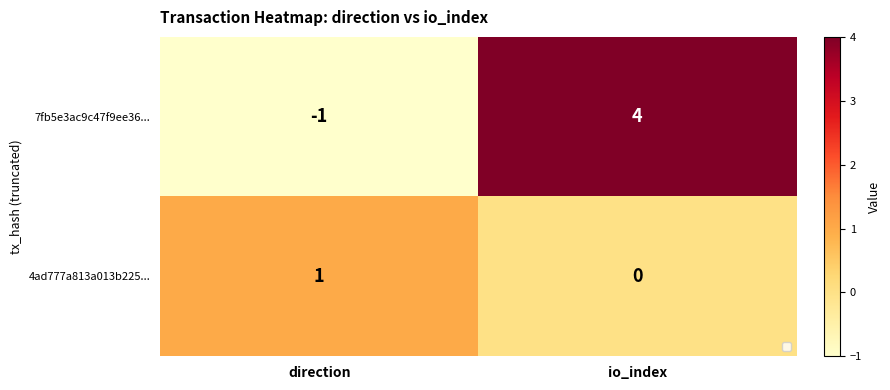

Is it true that 7fb5e3ac9c47f9ee36... equals -1 at direction?

True